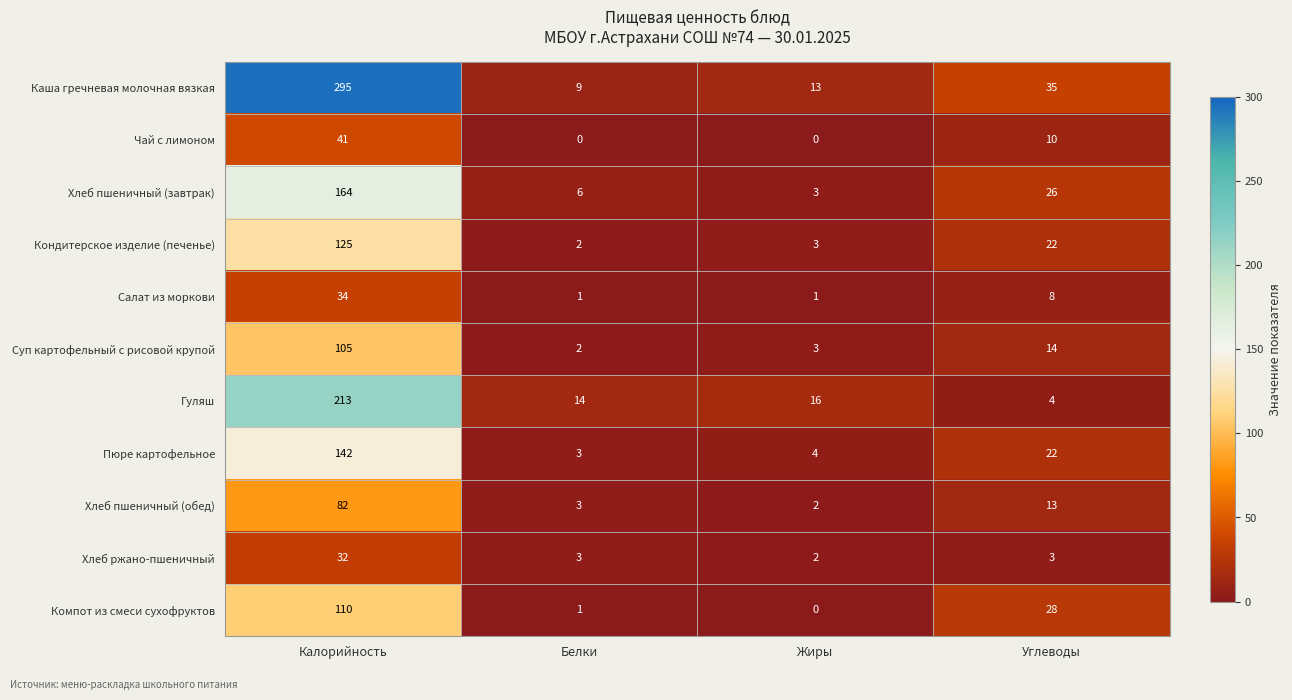

What is the sum of the Салат из моркови values at Углеводы and Жиры?

9